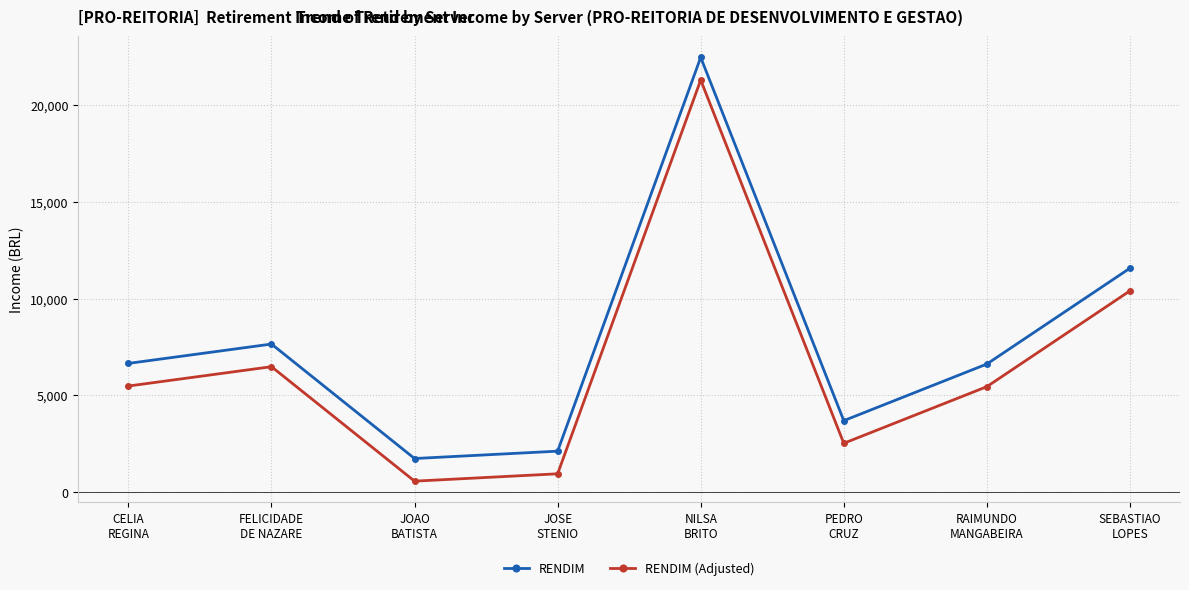

What is the sum of the RENDIM values at NILSA
BRITO and FELICIDADE
DE NAZARE?

30128.9